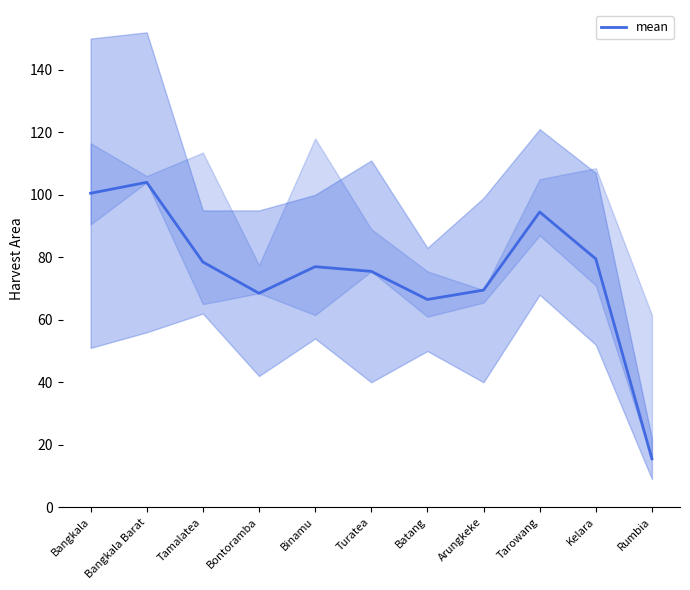

The value at Tamalatea is 48.8. True or false?

False